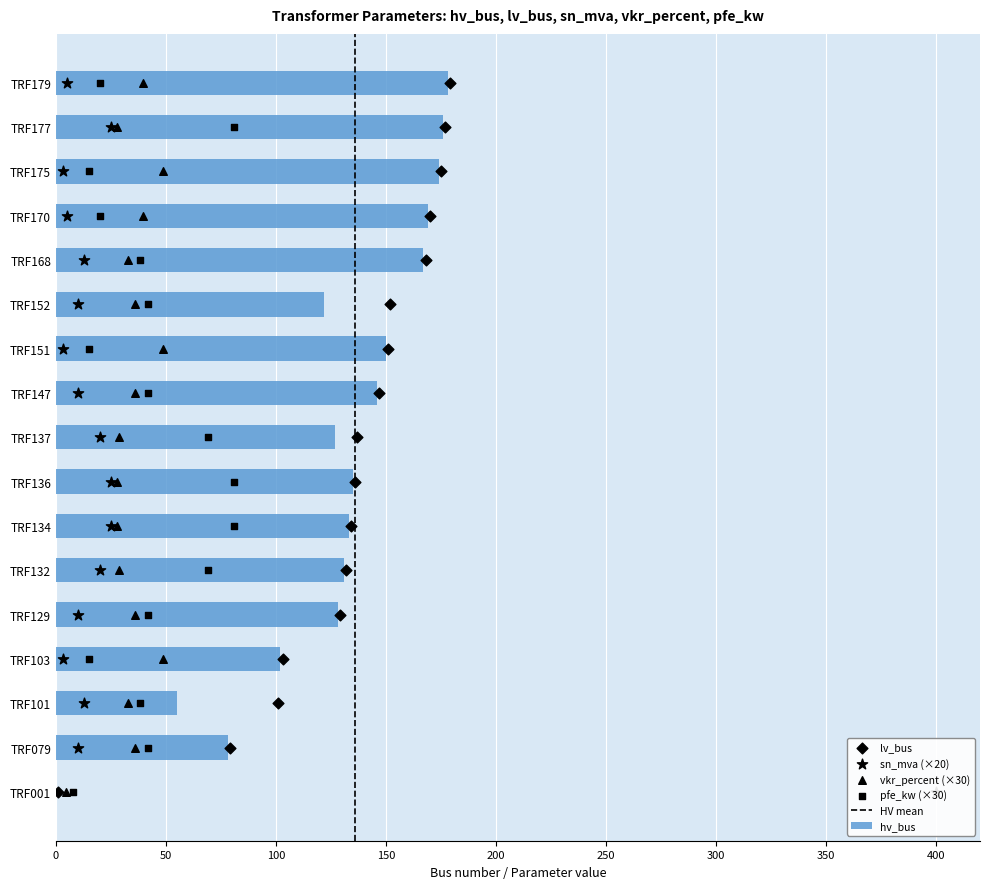

Is it true that hv_bus equals 149 at TRF103?

False